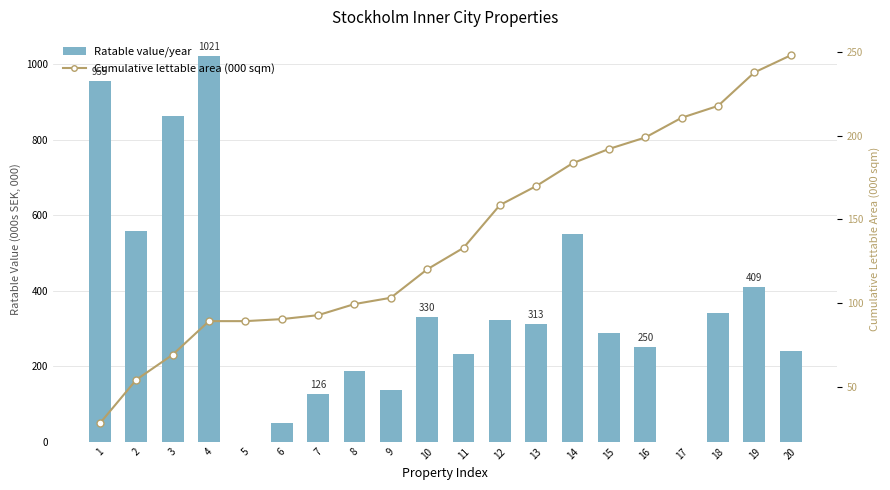

What is the value of the Cumulative lettable area (000 sqm) bar at the 10th from the left?

120.2